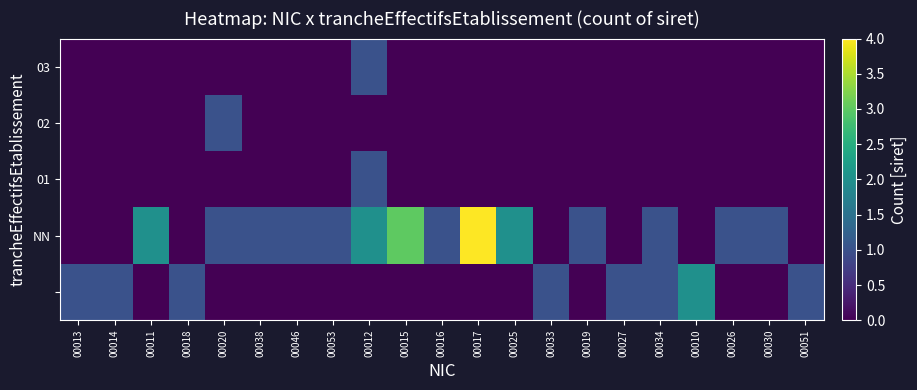

What is the total value across all series at 00010?

2